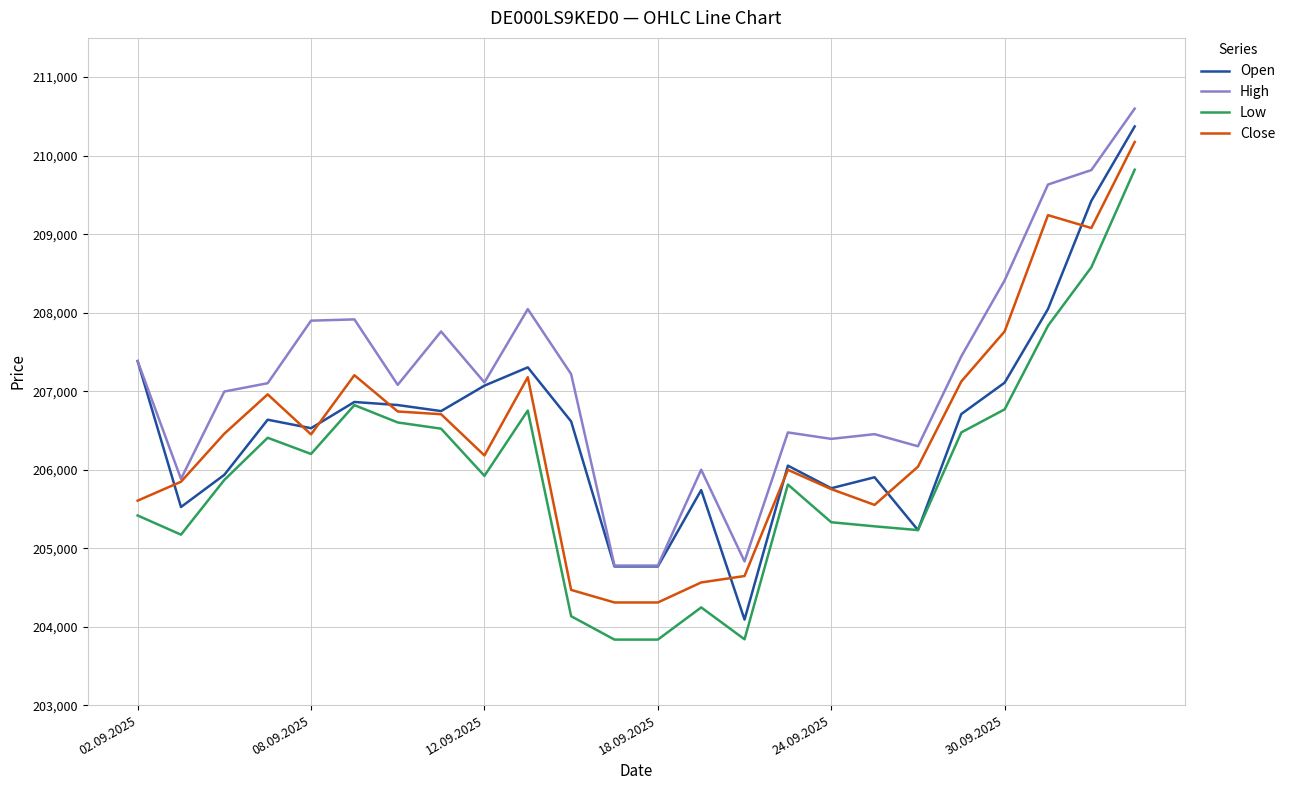

What is the smallest value displayed?

203835